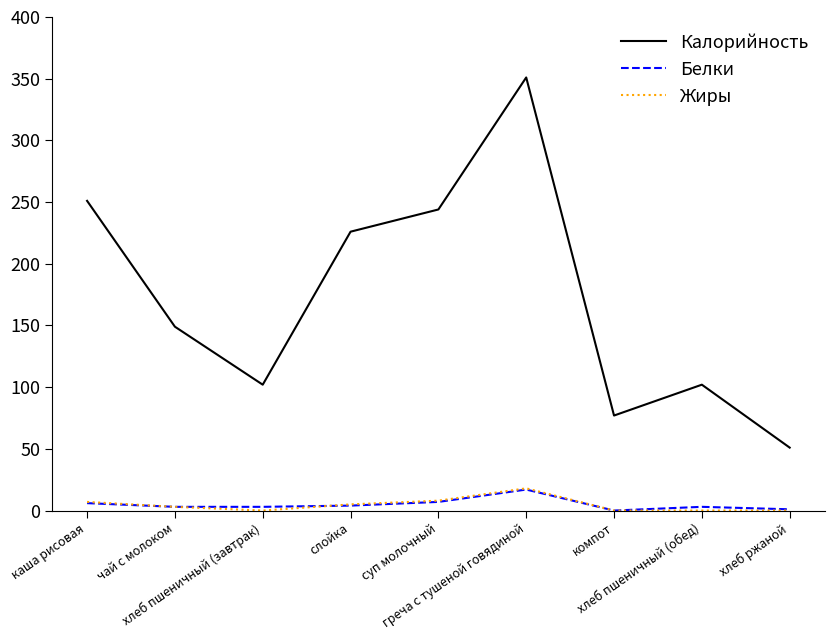

True or false: Калорийность and Белки intersect in this chart.

False